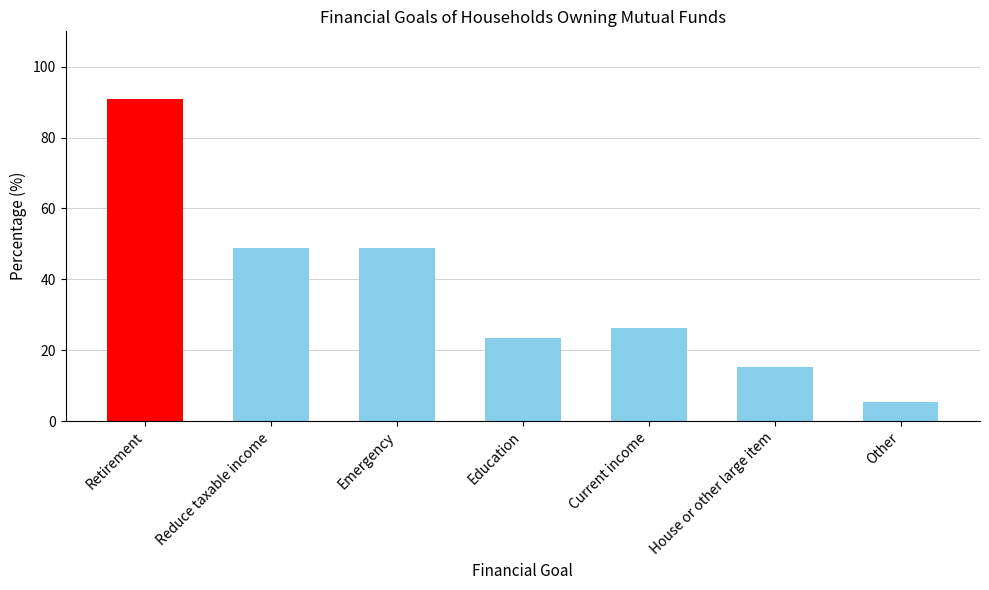

What is the change in value from Reduce taxable income to Current income?

-22.8